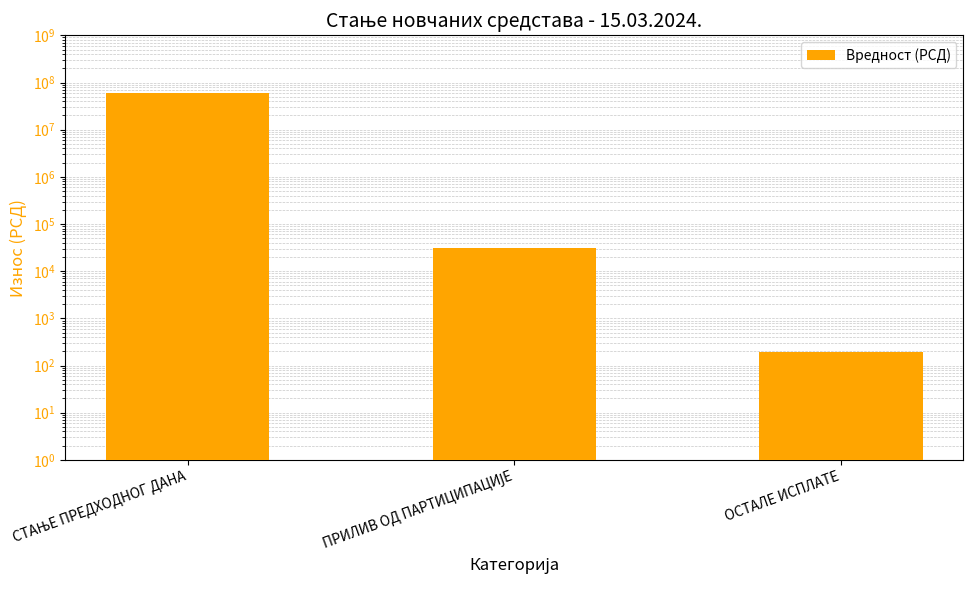

List the labels in order of value, smallest first.

ОСТАЛЕ ИСПЛАТЕ, ПРИЛИВ ОД ПАРТИЦИПАЦИЈЕ, СТАЊЕ ПРЕДХОДНОГ ДАНА